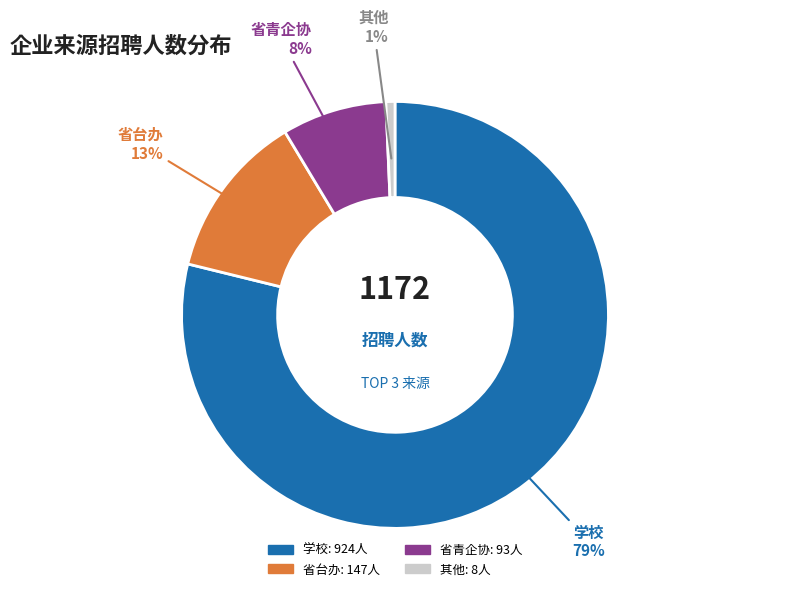

Is there any slice that represents more than half of the pie?

Yes